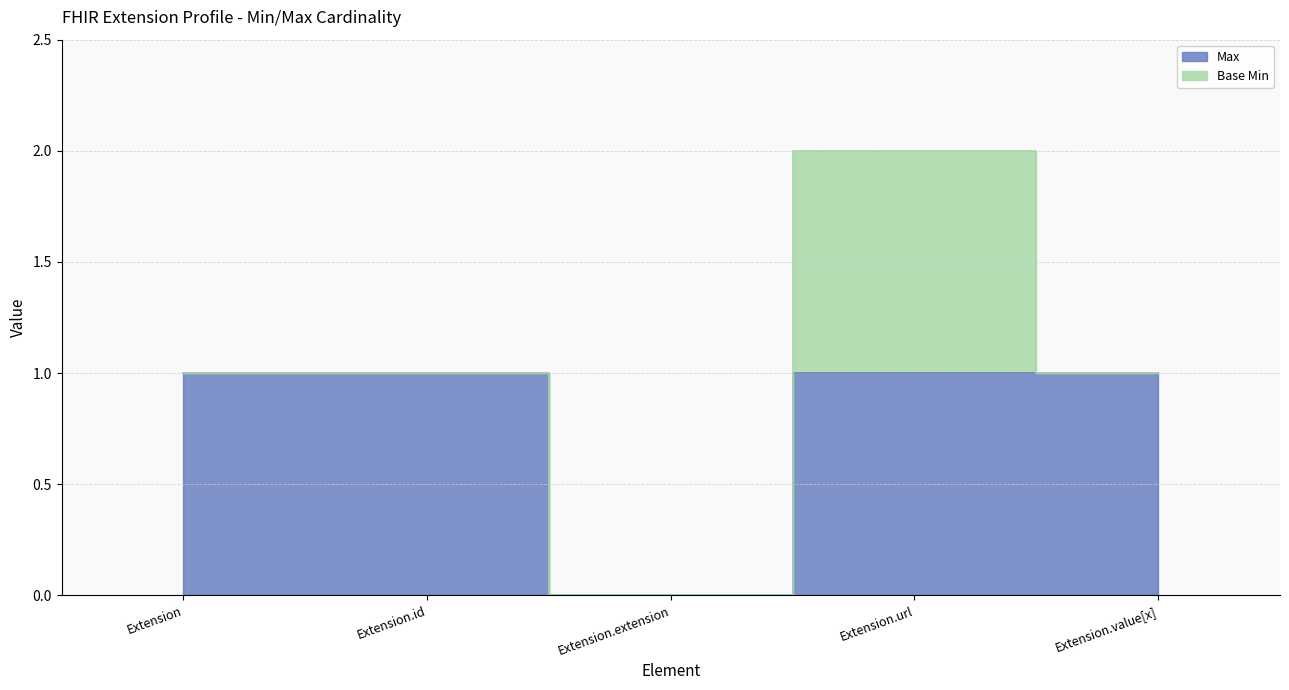

Reading left to right, what are all the values shown in this chart?

Extension=1	Extension.id=1	Extension.extension=0	Extension.url=1	Extension.value[x]=1